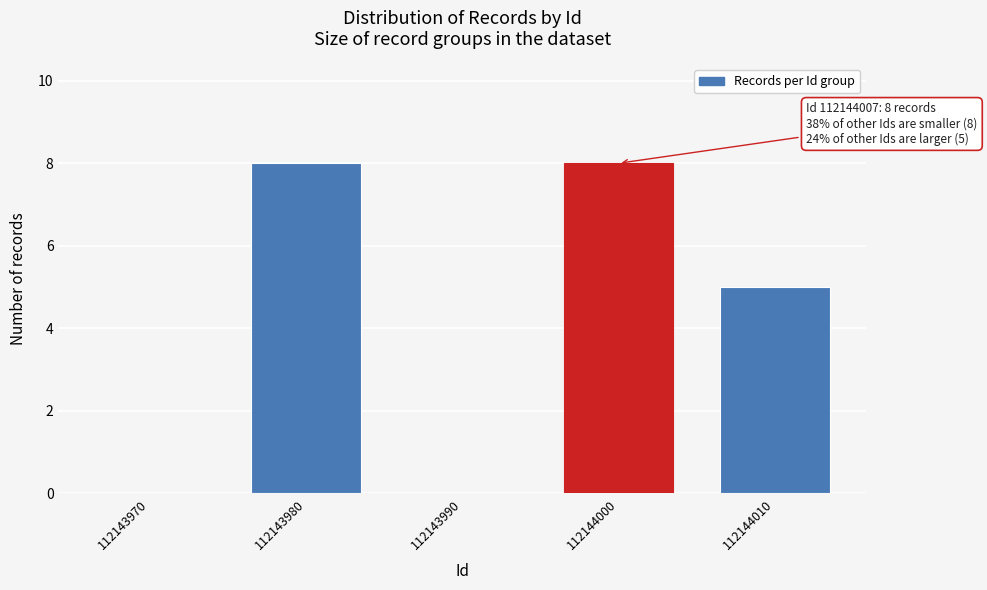

Reading left to right, list all the values displayed in this chart.

112143970=0	112143980=8	112143990=0	112144000=8	112144010=5